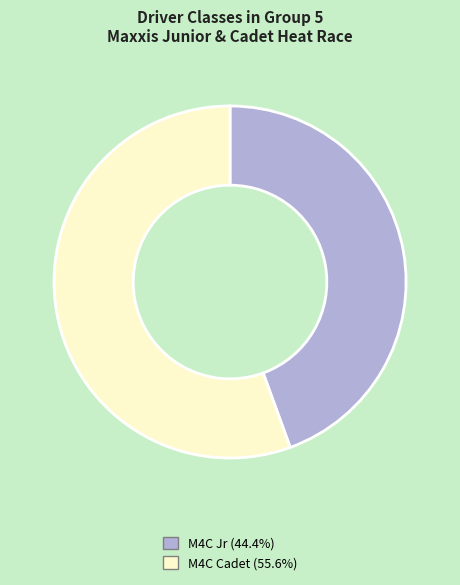

Which has a higher value, M4C Jr or M4C Cadet?

M4C Cadet